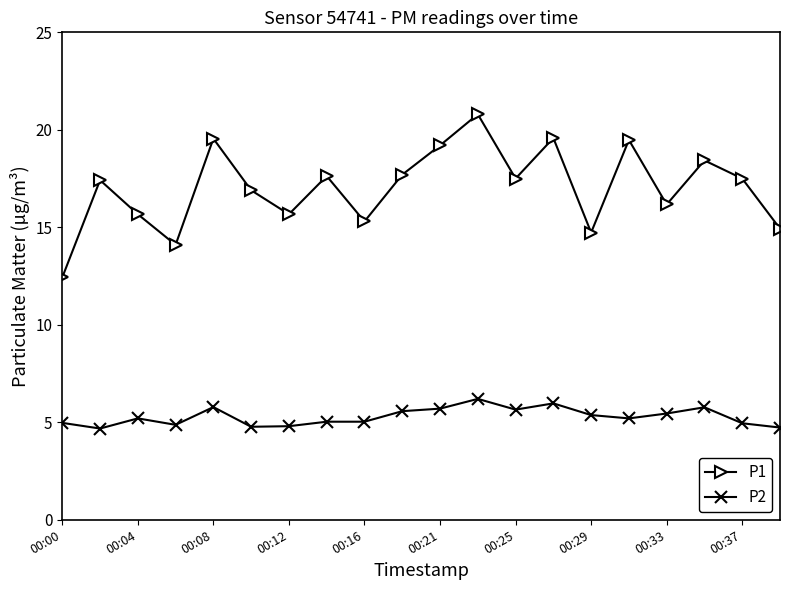

Which series has the largest total across all categories?

P1